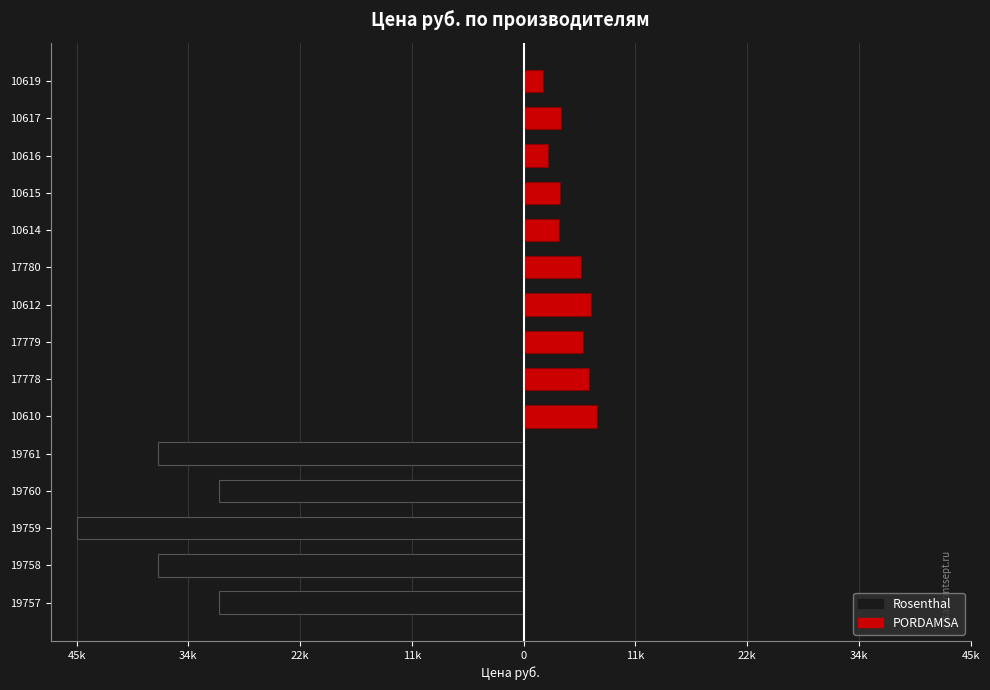

What is the minimum value shown in the chart?

-45745